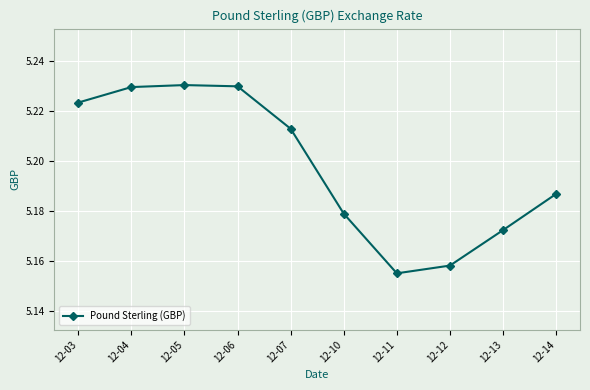

Is this an area chart (filled region under the line)?

No